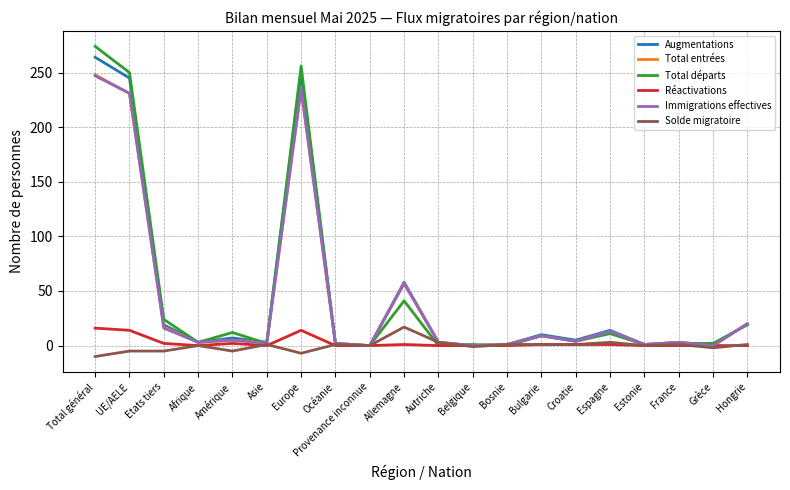

Which series changed the most between Allemagne and Grèce?

Augmentations